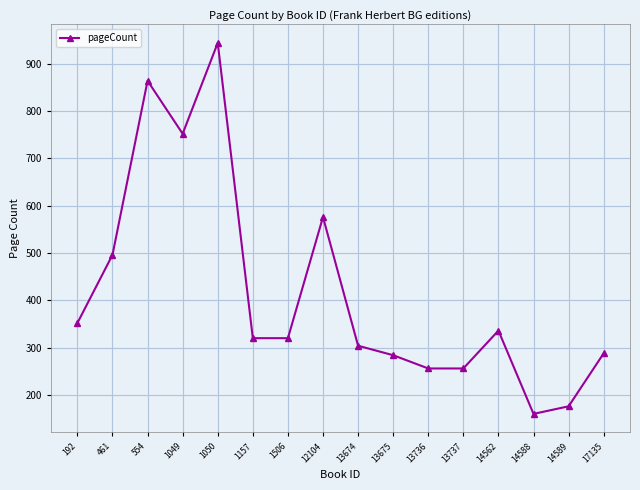

How many distinct data groups are displayed?

1